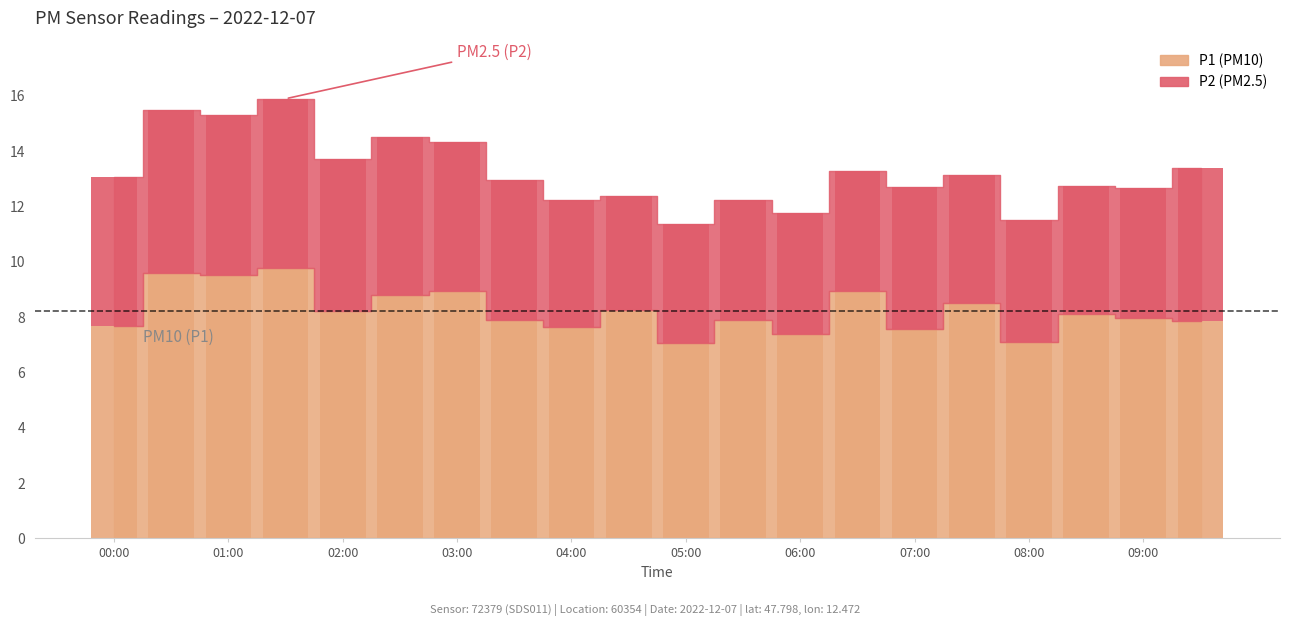

Where does the P2 series first go above 5?

00:00